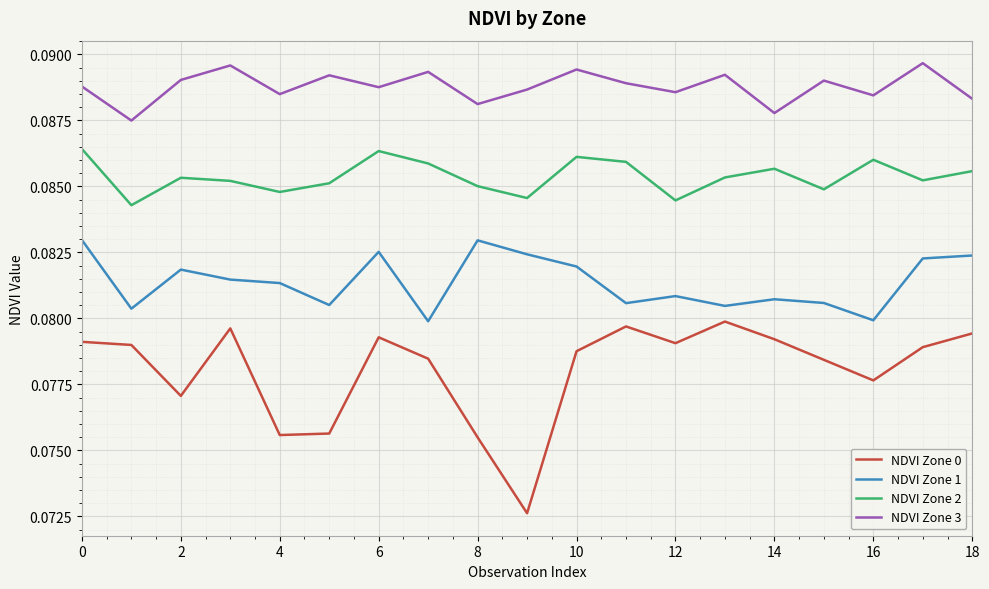

List the series in order of their overall mean, highest first.

NDVI Zone 3, NDVI Zone 2, NDVI Zone 1, NDVI Zone 0